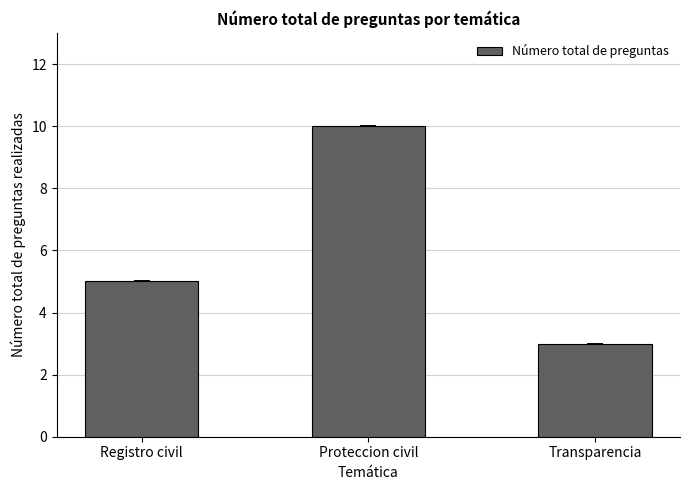

The chart shows a value of 10 at Proteccion civil. True or false?

True